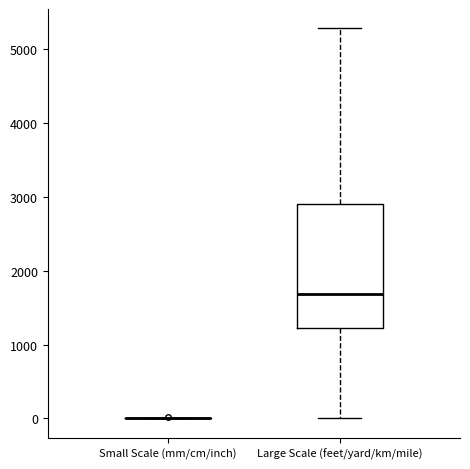

Reading left to right, transcribe this box plot: for each box, give where its median line is, the range the box spans, and where its two whiskers end, as read against the y-axis. The values are not printed on the chart, so give them approximately, as read against the axis.

Small Scale (mm/cm/inch): box collapsed to a line at 0, whiskers 0 to 0
Large Scale (feet/yard/km/mile): median 1700, box 1200 to 2900, whiskers 0 to 5300